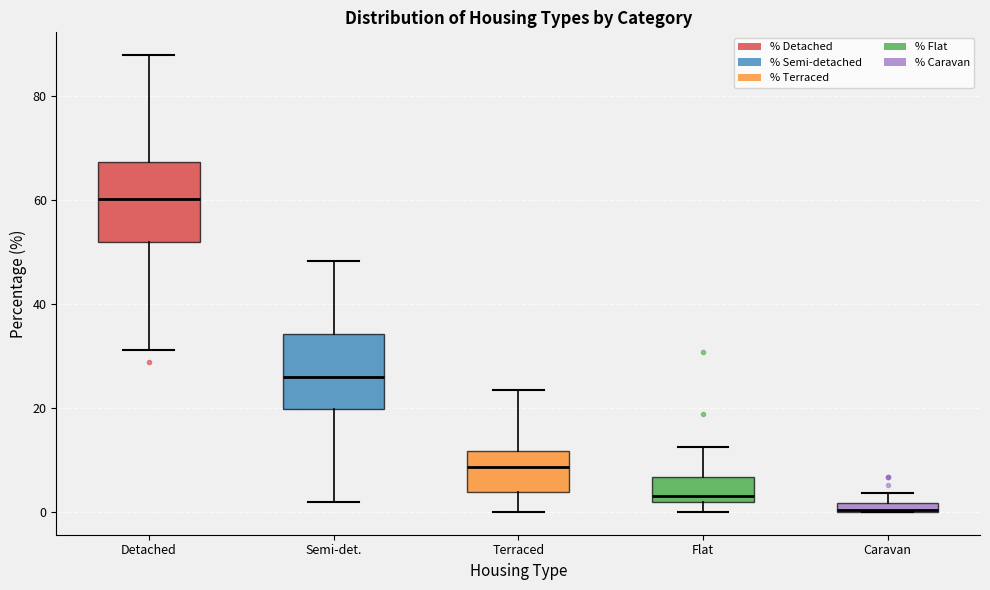

Where does the lower whisker of the box for Detached end on the y-axis? The values are not printed on the chart, so give them approximately, as read against the axis.

32